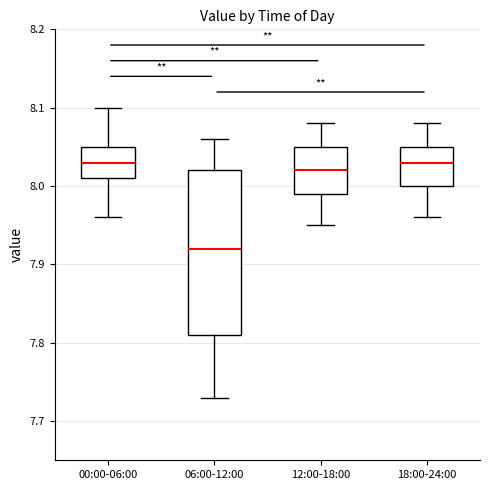

Which box is the tallest, from its lower edge to its upper edge?

06:00-12:00